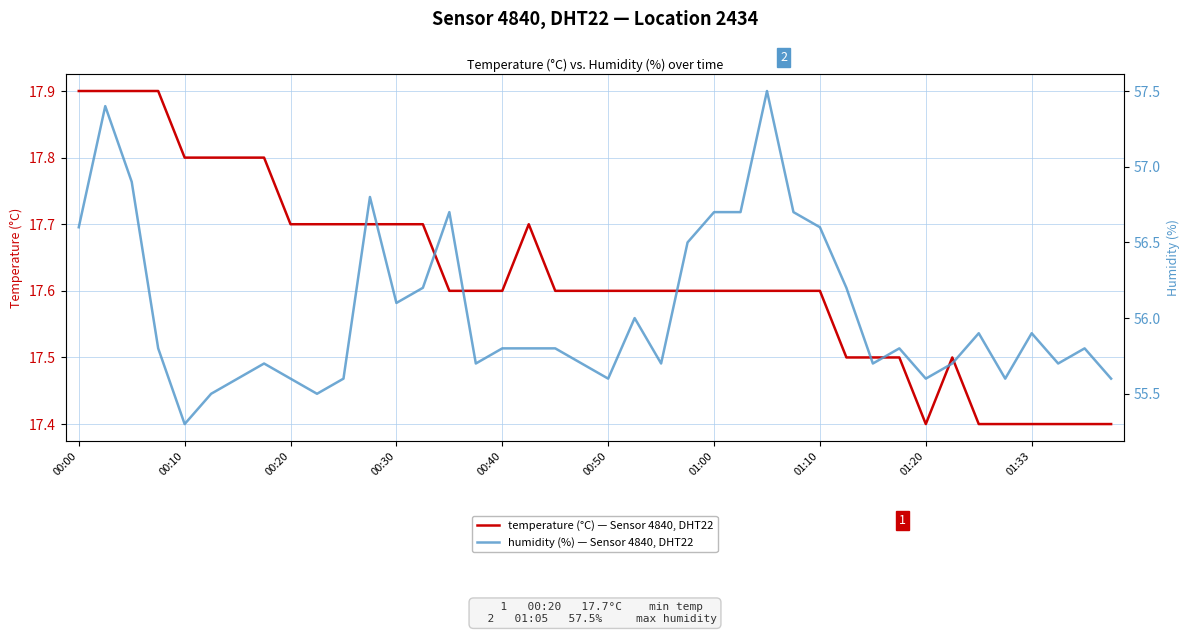

Is it true that temperature (°C) — Sensor 4840, DHT22 equals 17.4 at 01:20?

True